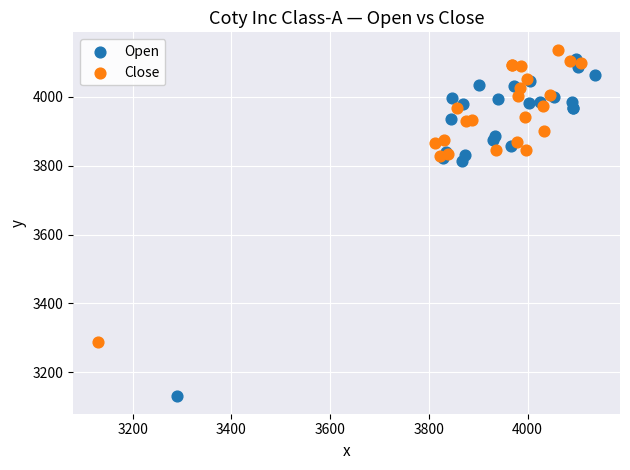

Which series contains the highest Y value?

Close